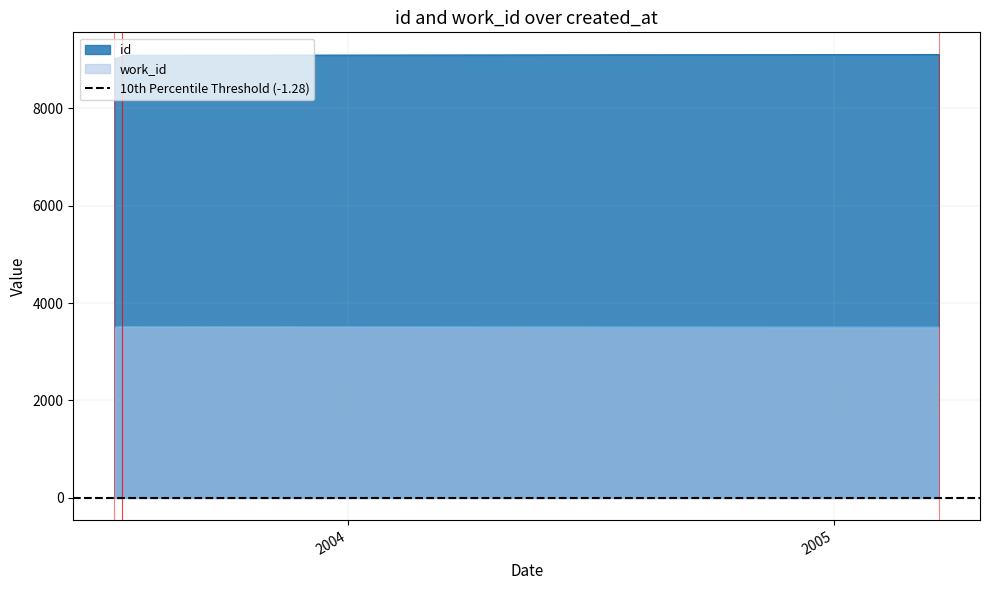

What is the difference between the highest and lowest values at 2003-07-09?

5503